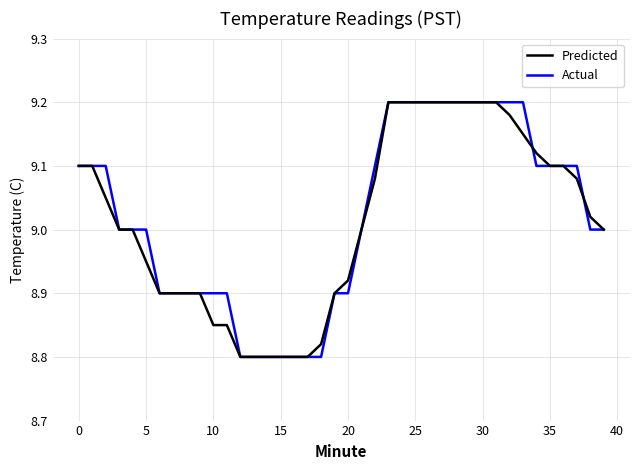

What are all the series names shown in the legend?

Predicted, Actual